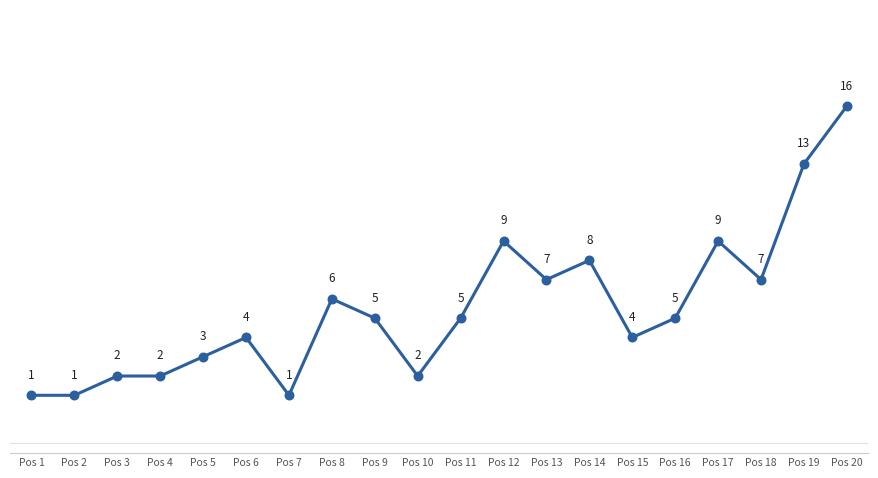

What is the change in value from Pos 10 to Pos 20?

+14